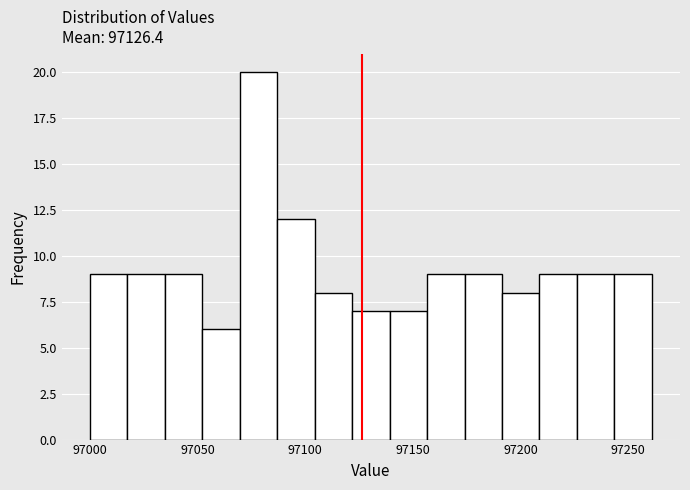

Read against the x-axis, roughly where is the centre of the tallest bar?

97080